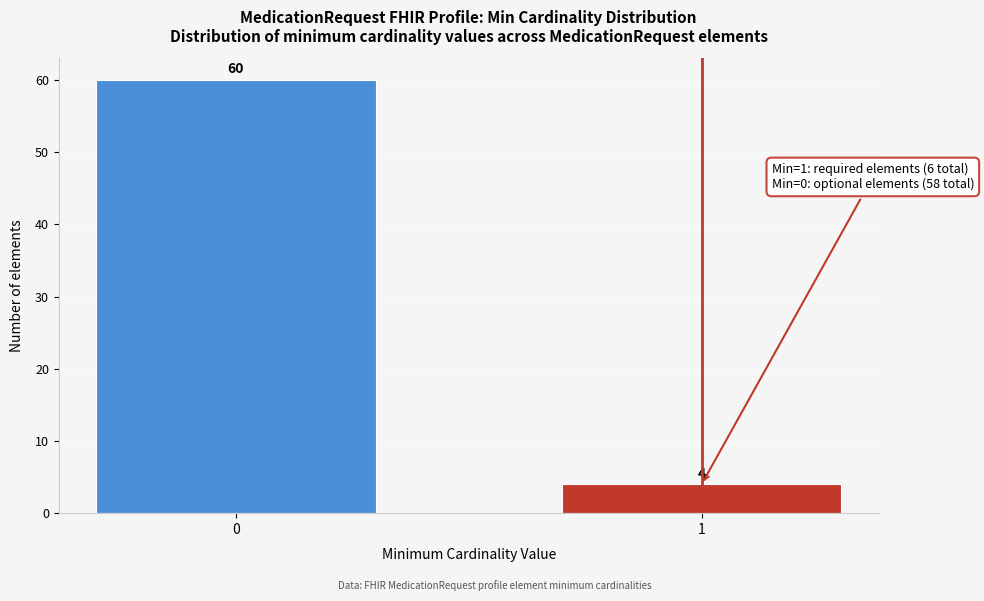

Reading left to right, transcribe all the data shown in this chart.

0=60	1=4